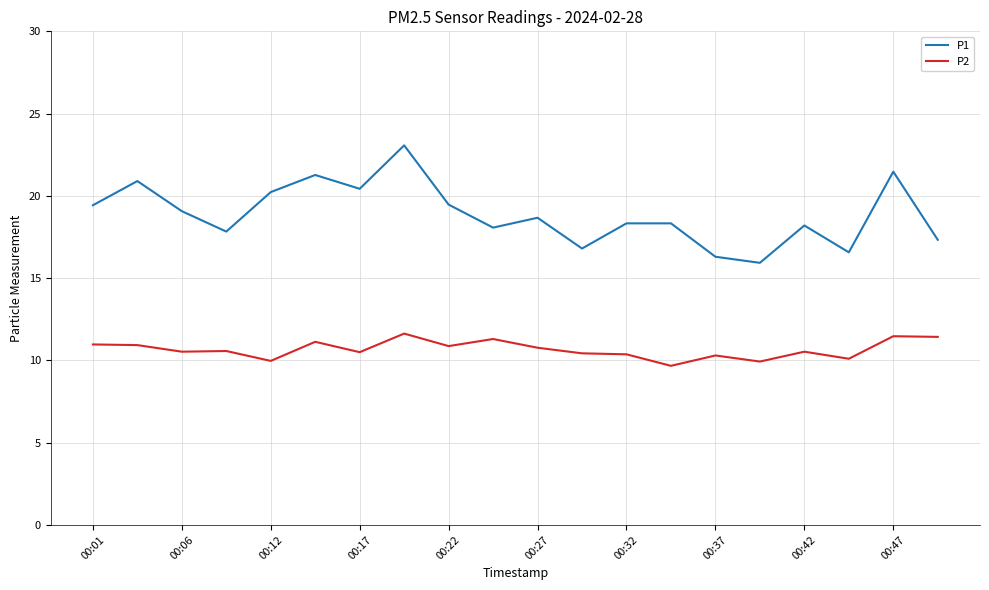

Rank the series by their maximum value, from lowest to highest.

P2, P1